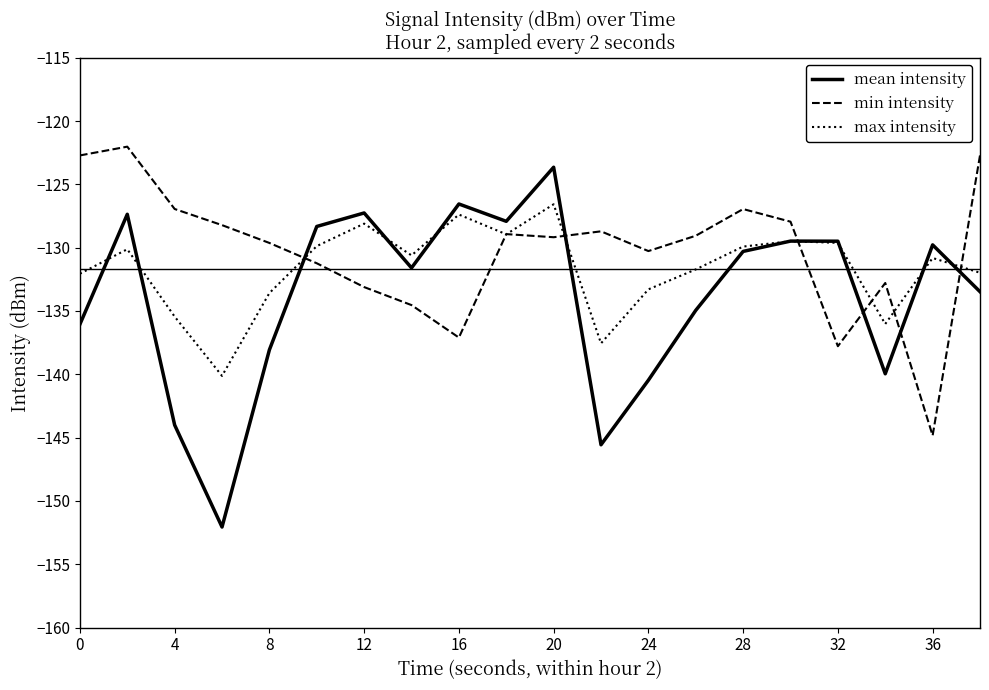

In mean intensity, how many points are higher than both neighbors (excluding endpoints)?

6